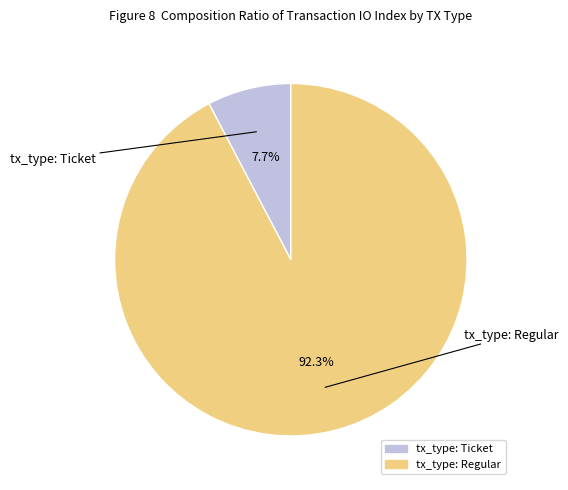

Which category has the biggest portion of the pie?

tx_type: Regular